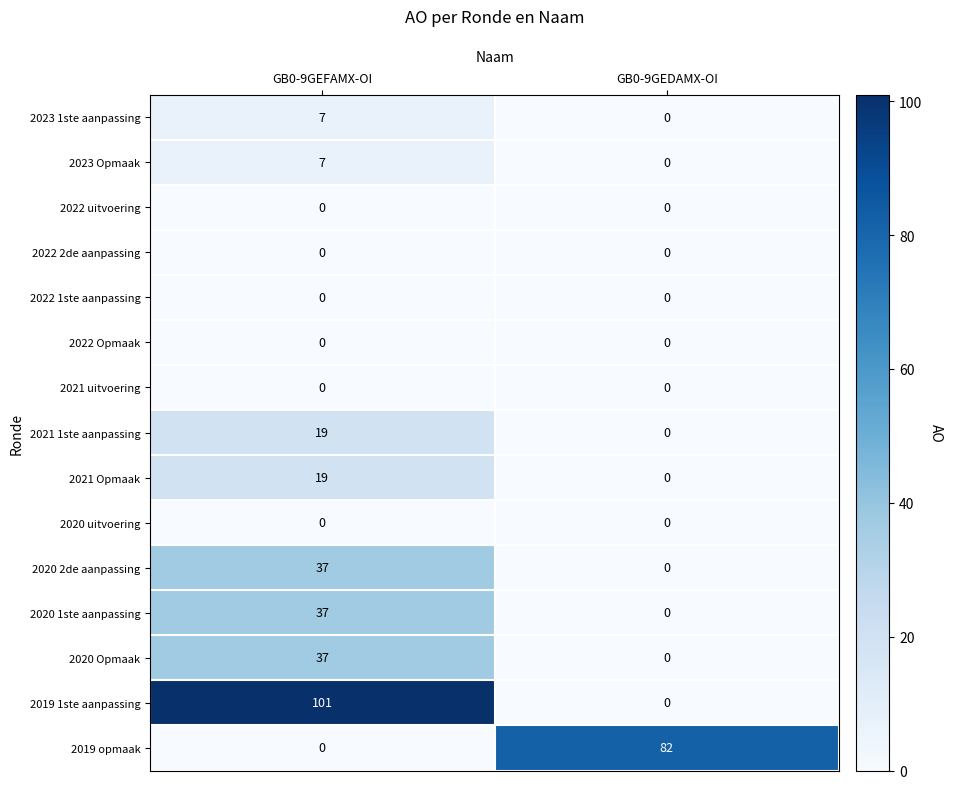

Rank the categories by 2020 1ste aanpassing value from lowest to highest.

GB0-9GEDAMX-OI, GB0-9GEFAMX-OI